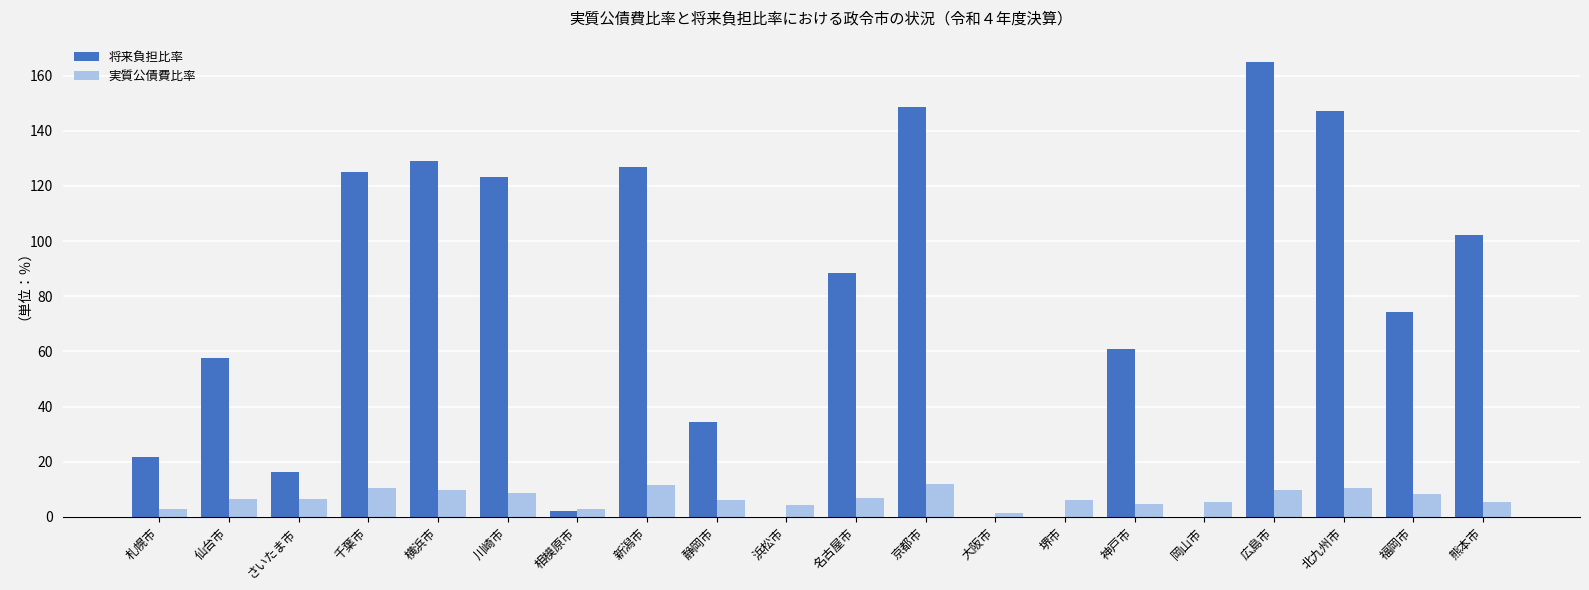

Which category has the highest value across all series?

広島市